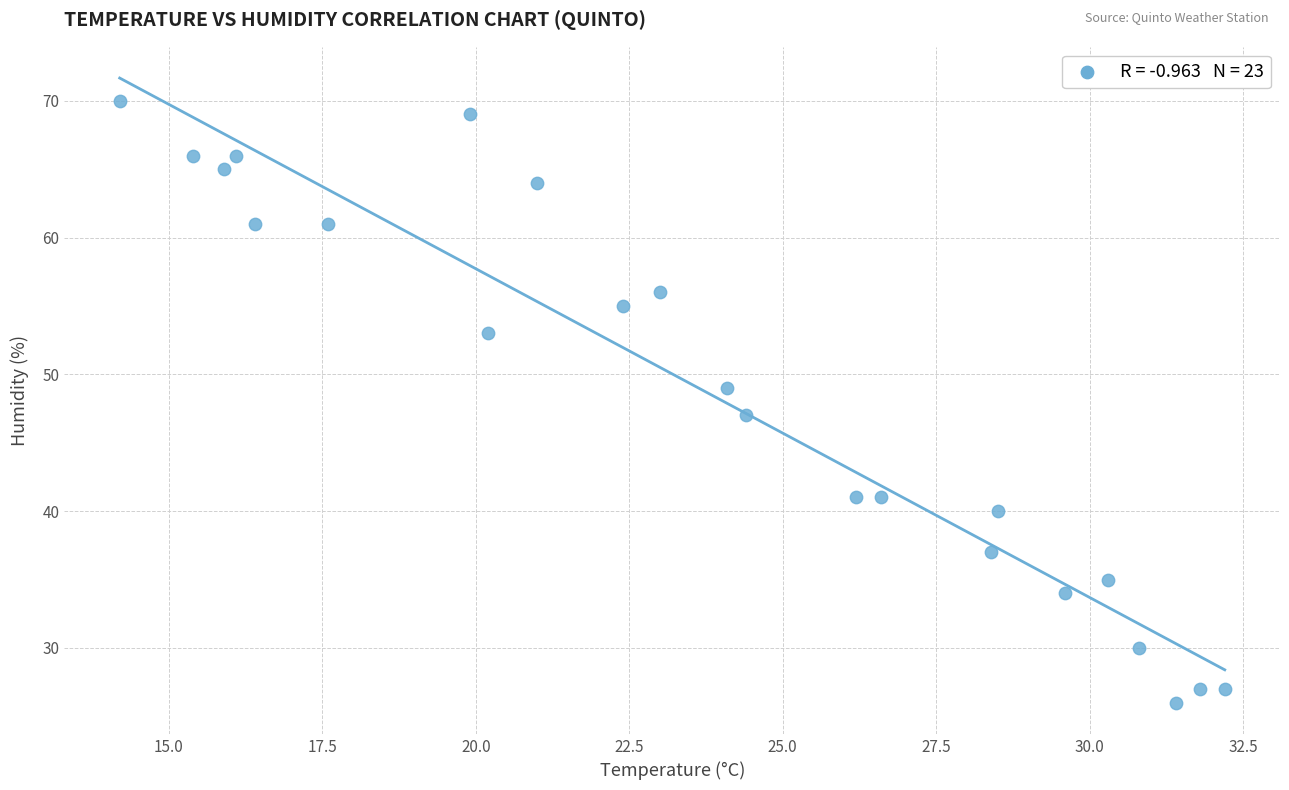

What is the range of Y values (max minus min)?

44